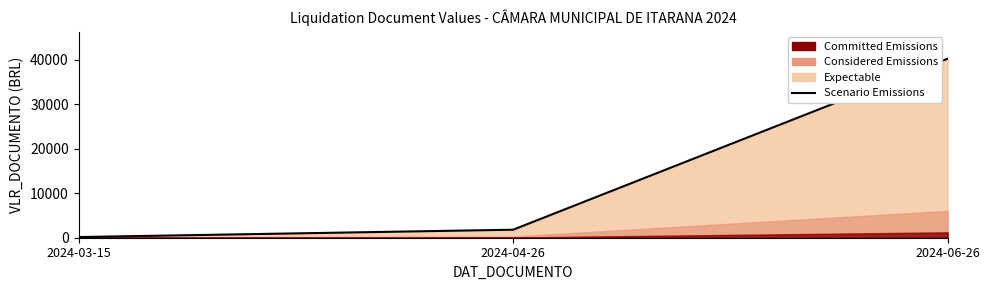

Read the value at 2024-06-26.

40235.8